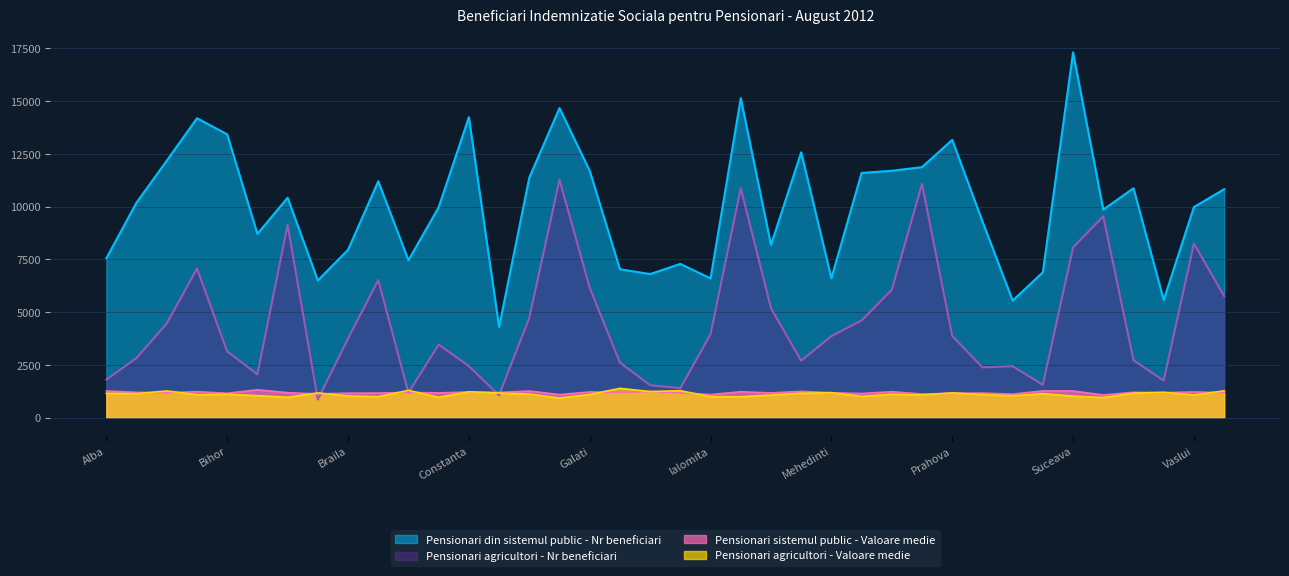

What is the average value of the Pensionari sistemul public - Valoare medie series?

1185.0